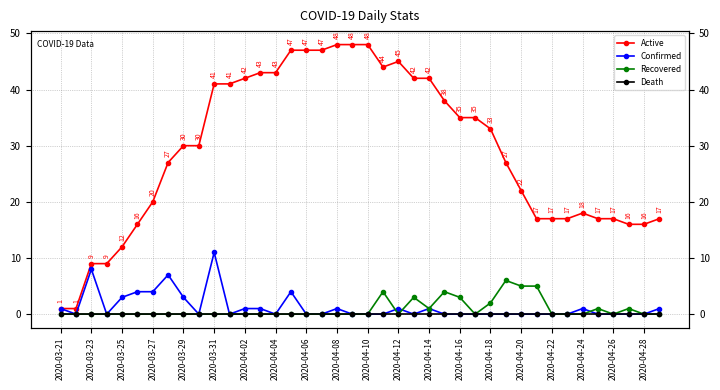

Count the number of categories in the chart.

40